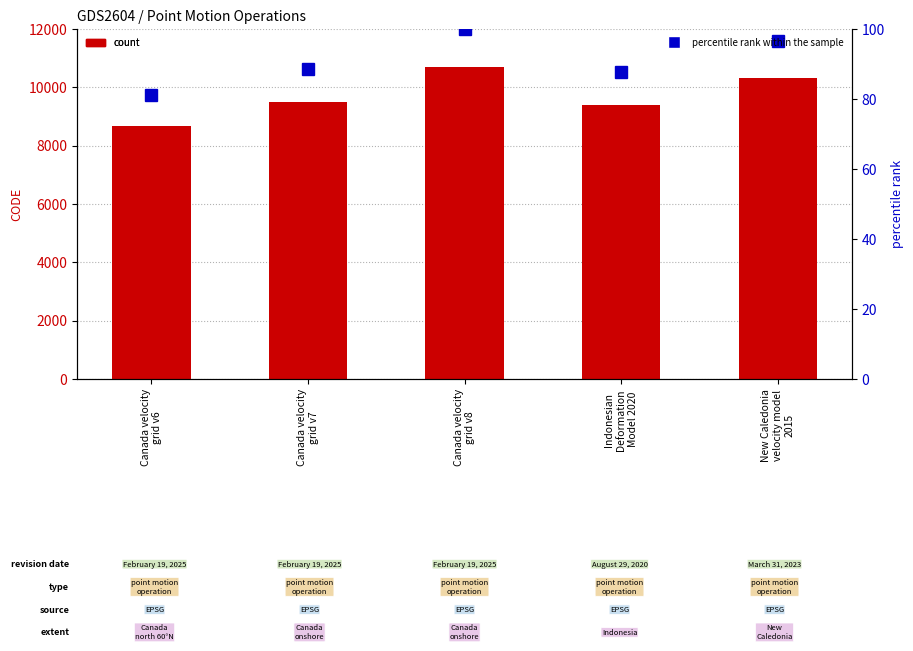

The value of percentile rank within the sample at Canada velocity
grid v6 is 81.0. True or false?

True